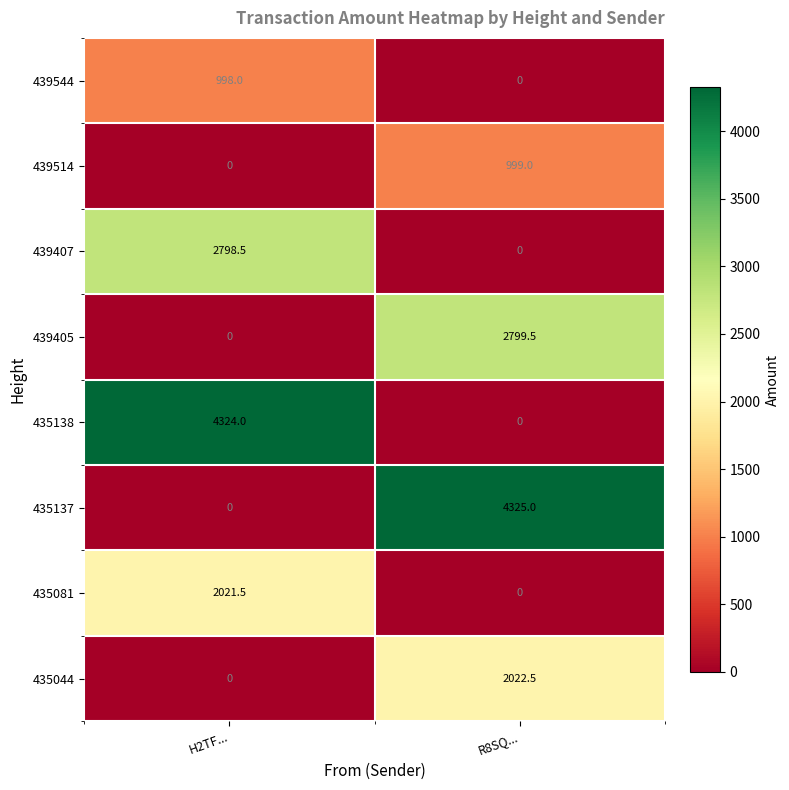

Count the number of data series in this chart.

8